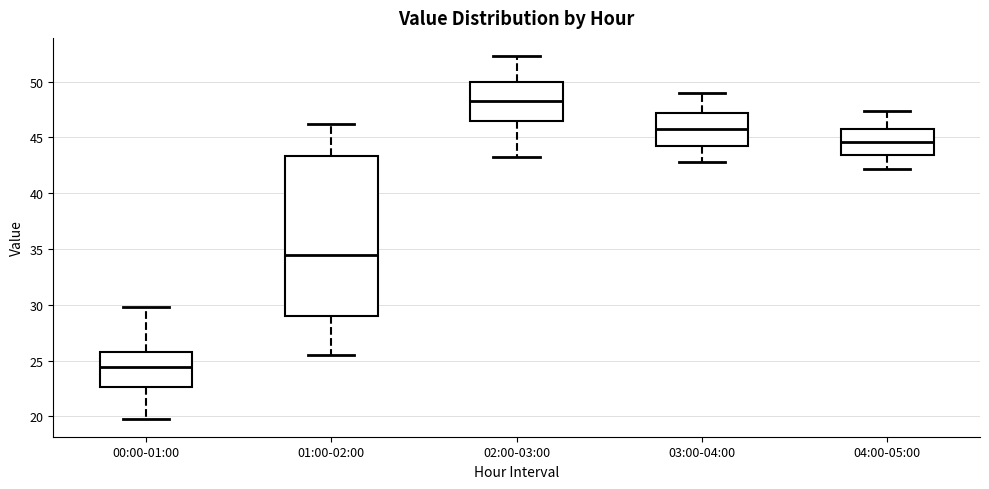

Which box has the highest median line?

02:00-03:00